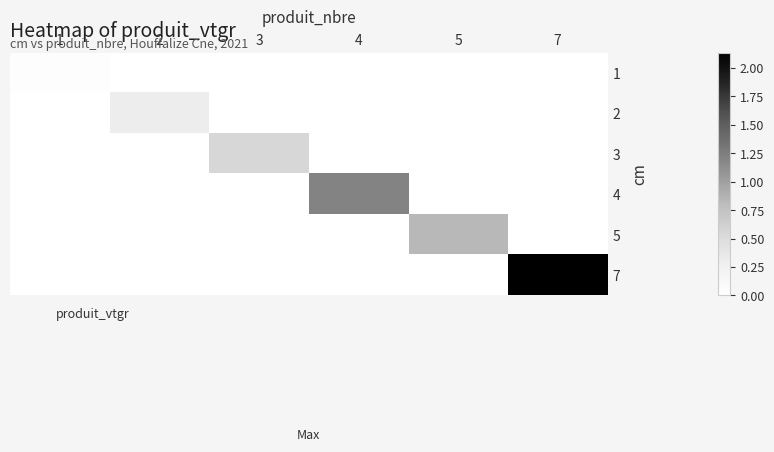

Reading left to right, transcribe all the data shown in this chart.

1: 1=0.0	2=0.0	3=0.0	4=0.0	5=0.0	7=0.0
2: 1=0.0	2=0.3	3=0.0	4=0.0	5=0.0	7=0.0
3: 1=0.0	2=0.0	3=0.6	4=0.0	5=0.0	7=0.0
4: 1=0.0	2=0.0	3=0.0	4=1.2	5=0.0	7=0.0
5: 1=0.0	2=0.0	3=0.0	4=0.0	5=0.8	7=0.0
7: 1=0.0	2=0.0	3=0.0	4=0.0	5=0.0	7=2.1